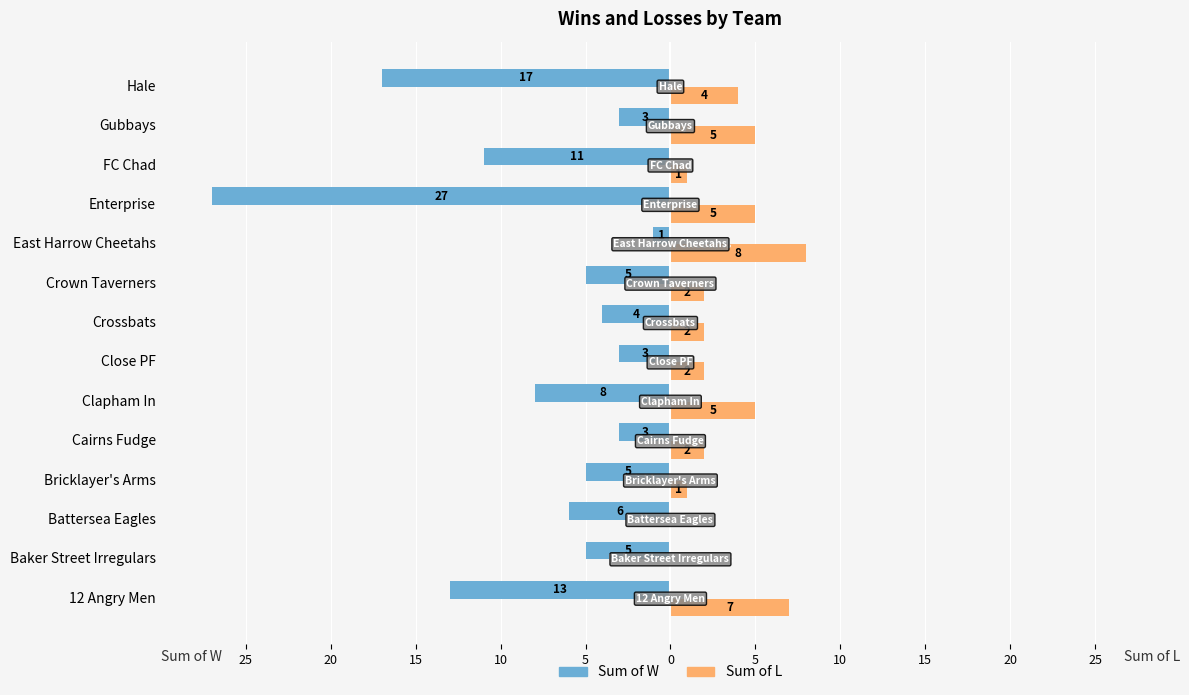

Reading right to left, what are all the values shown in this chart?

Sum of W: -17	-3	-11	-27	-1	-5	-4	-3	-8	-3	-5	-6	-5	-13
Sum of L: 4	5	1	5	8	2	2	2	5	2	1	0	0	7